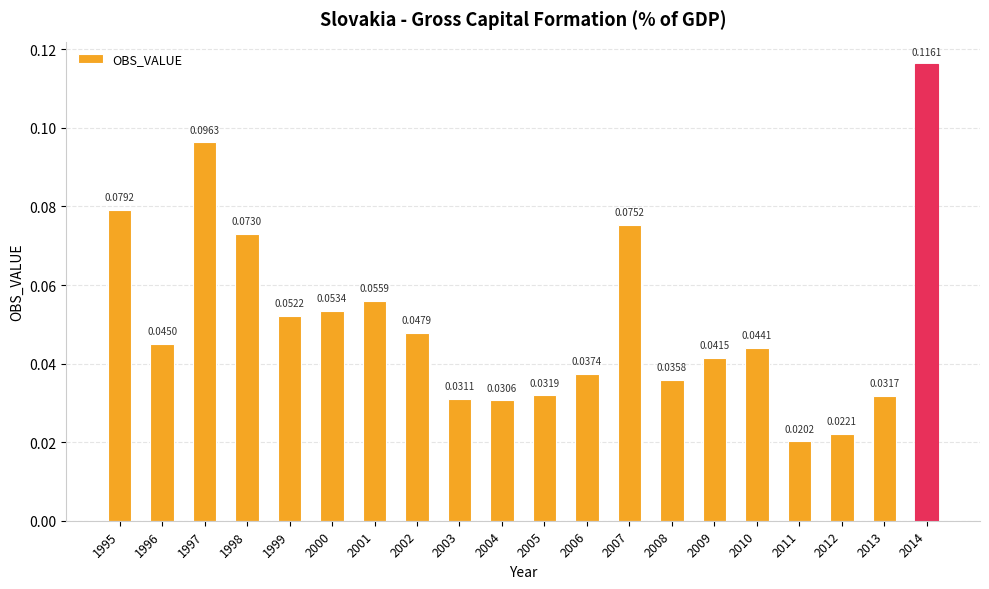

Rank the categories by value from lowest to highest.

2011, 2012, 2004, 2003, 2013, 2005, 2008, 2006, 2009, 2010, 1996, 2002, 1999, 2000, 2001, 1998, 2007, 1995, 1997, 2014